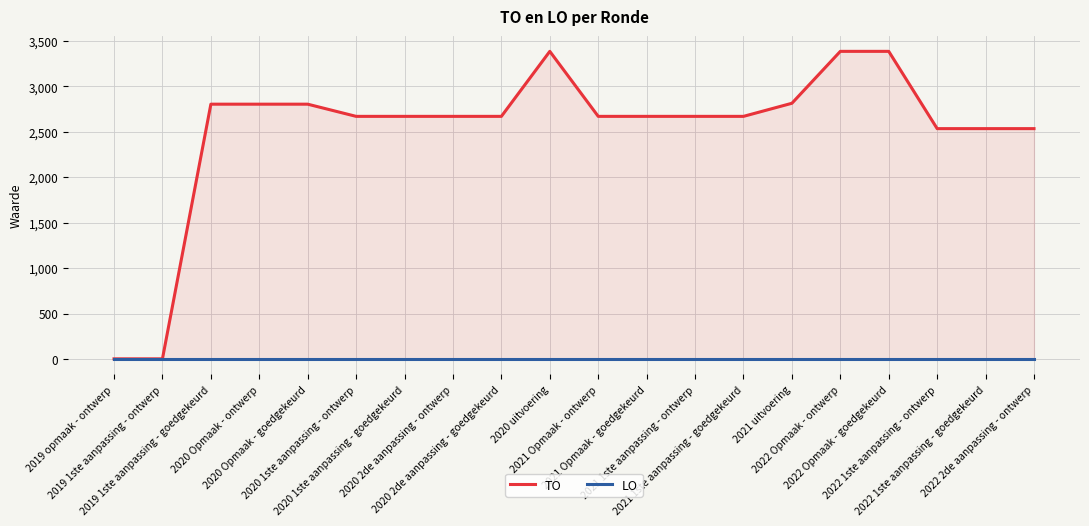

True or false: LO and TO cross at least once.

False